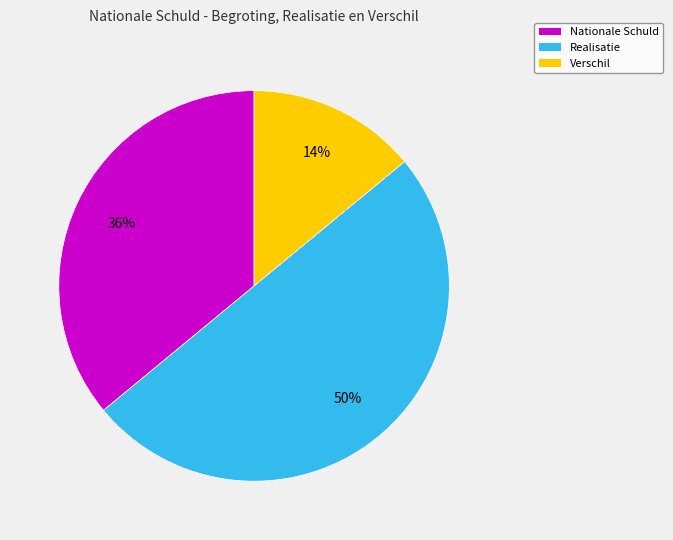

Rank the categories by value from lowest to highest.

Verschil, Nationale Schuld, Realisatie